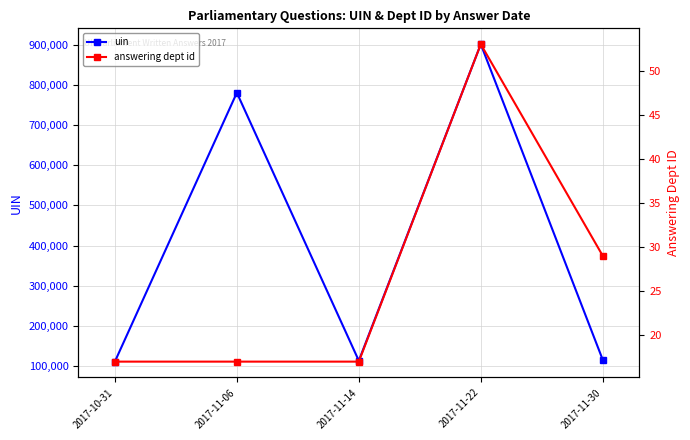

Reading left to right, list all the values displayed in this chart.

uin: 2017-10-31=110608	2017-11-06=781000	2017-11-14=112909	2017-11-22=901977	2017-11-30=115118
answering dept id: 2017-10-31=17	2017-11-06=17	2017-11-14=17	2017-11-22=53	2017-11-30=29